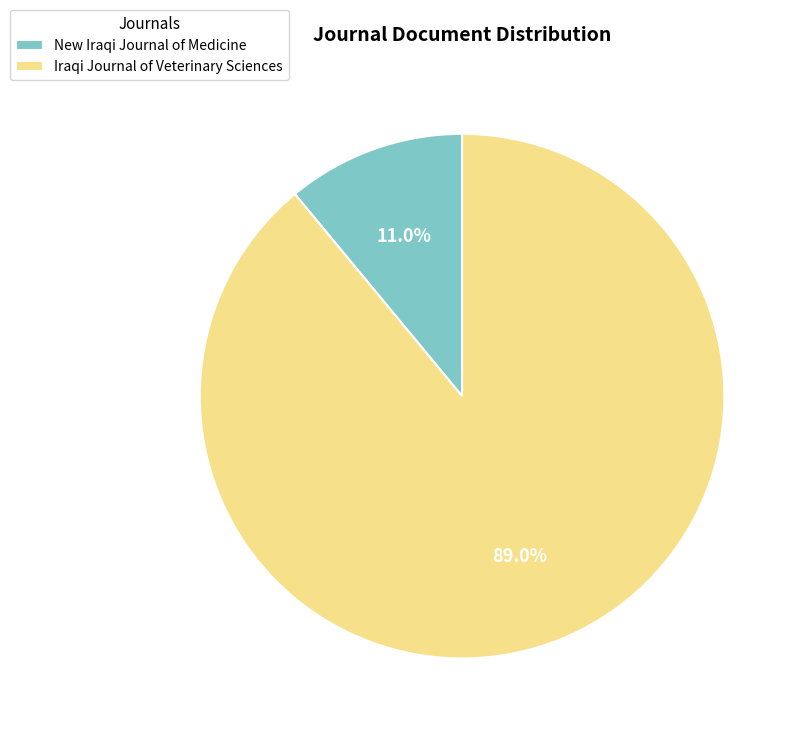

Does Iraqi Journal of Veterinary Sciences represent more than half of the total?

Yes